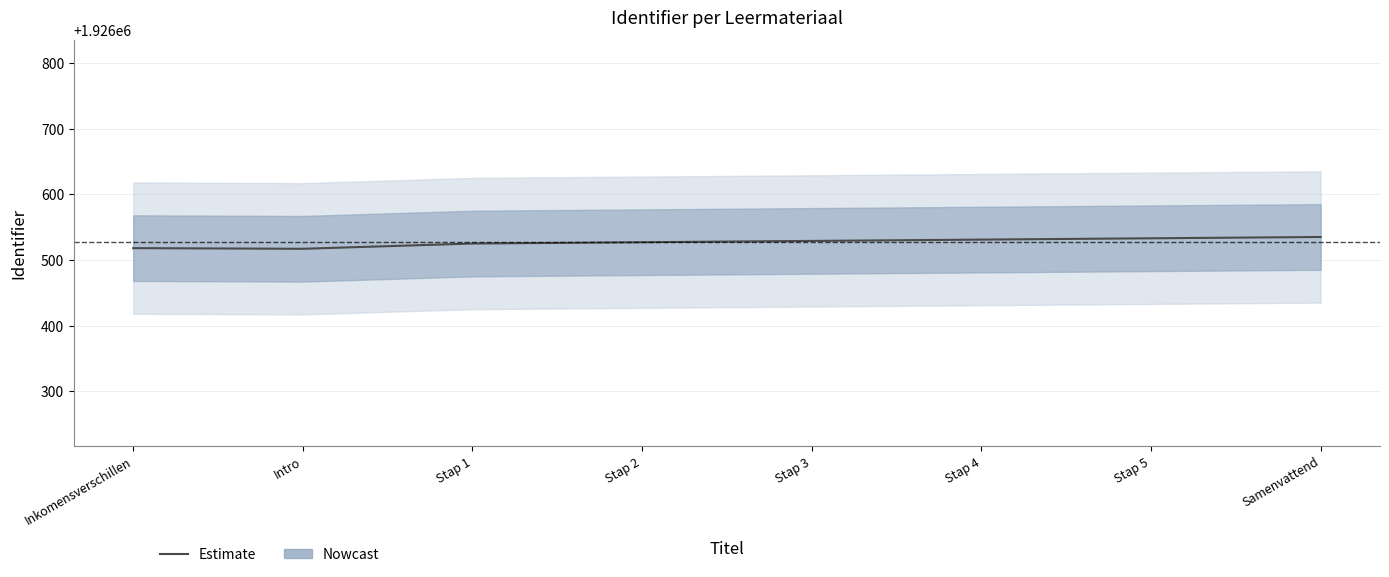

At which category does the chart reach its peak across all series?

Samenvattend